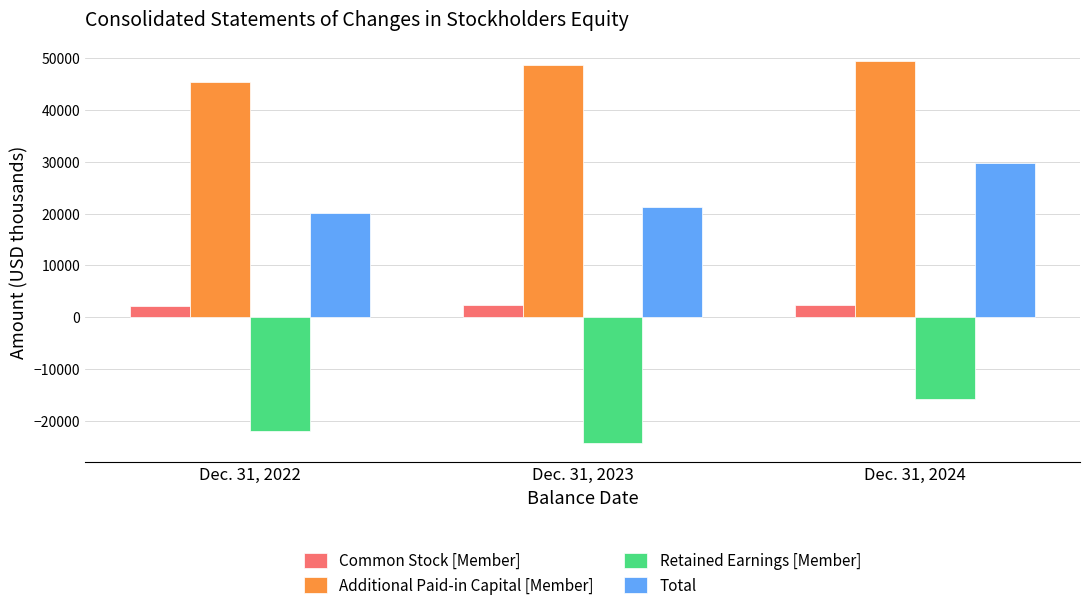

Is it true that Common Stock [Member] equals 2320 at Dec. 31, 2023?

True